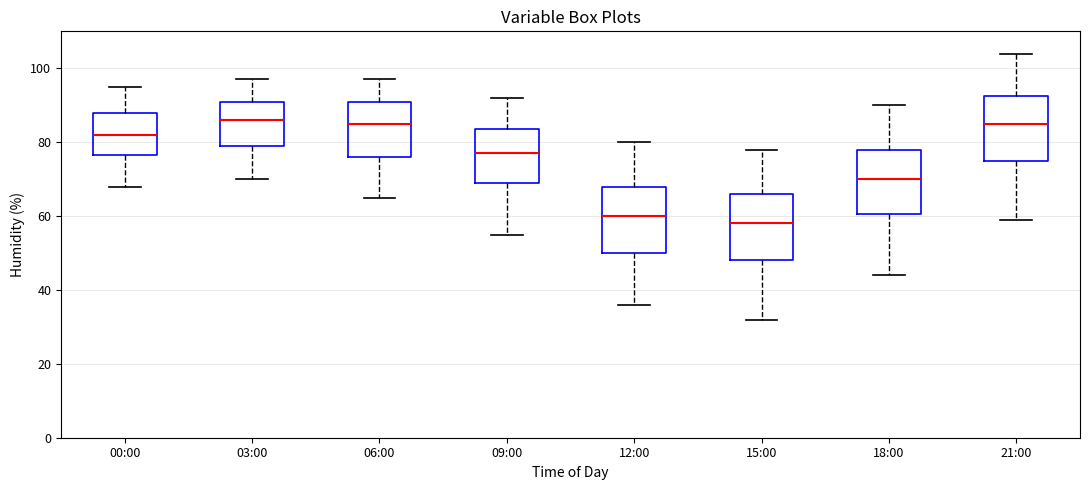

Reading left to right, read every box against the y-axis: the position of its median line, the range the box covers, and the ends of its whiskers. The values are not printed on the chart, so give them approximately, as read against the axis.

00:00: median 82, box 76 to 88, whiskers 68 to 96
03:00: median 86, box 80 to 92, whiskers 70 to 98
06:00: median 86, box 76 to 92, whiskers 66 to 98
09:00: median 78, box 70 to 84, whiskers 56 to 92
12:00: median 60, box 50 to 68, whiskers 36 to 80
15:00: median 58, box 48 to 66, whiskers 32 to 78
18:00: median 70, box 60 to 78, whiskers 44 to 90
21:00: median 86, box 76 to 92, whiskers 60 to 104